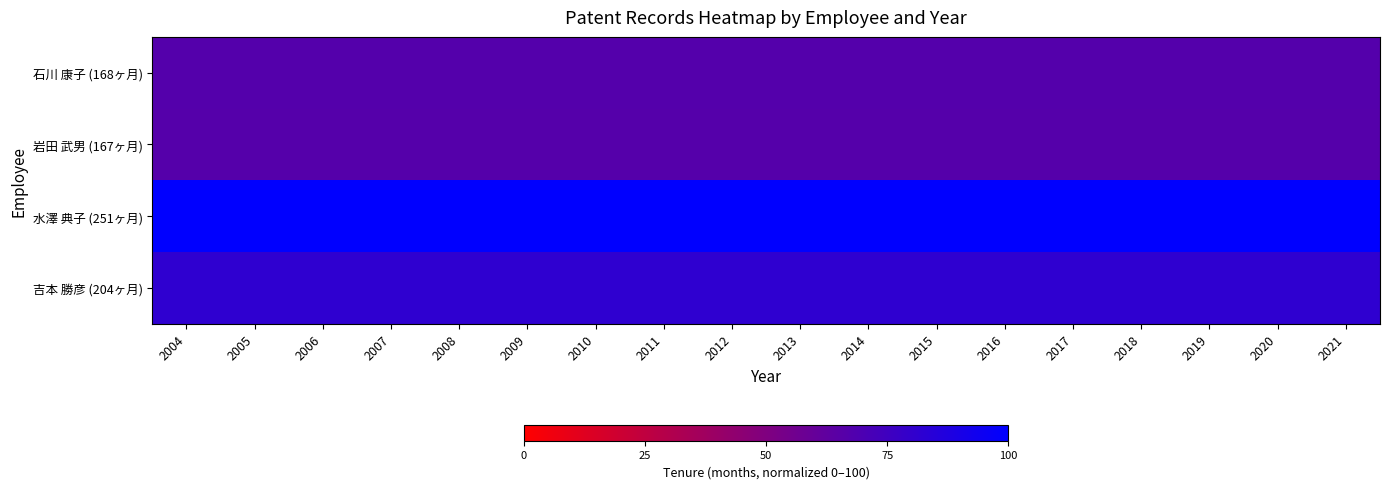

What is the smallest value displayed?

66.5